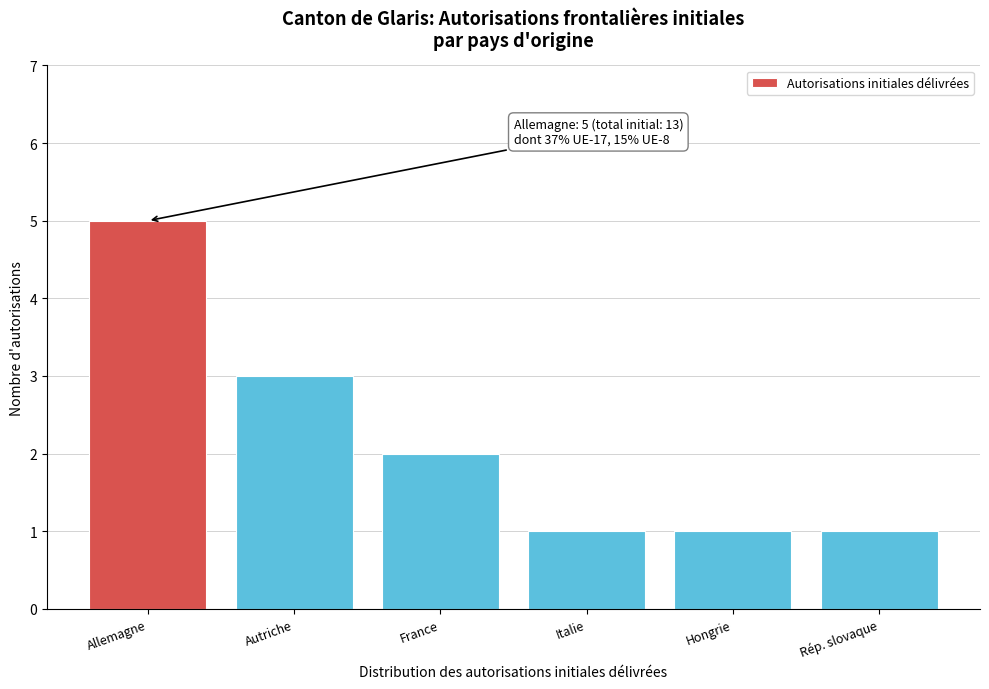

Reading left to right, extract all data points from this chart.

Allemagne=5	Autriche=3	France=2	Italie=1	Hongrie=1	Rép. slovaque=1